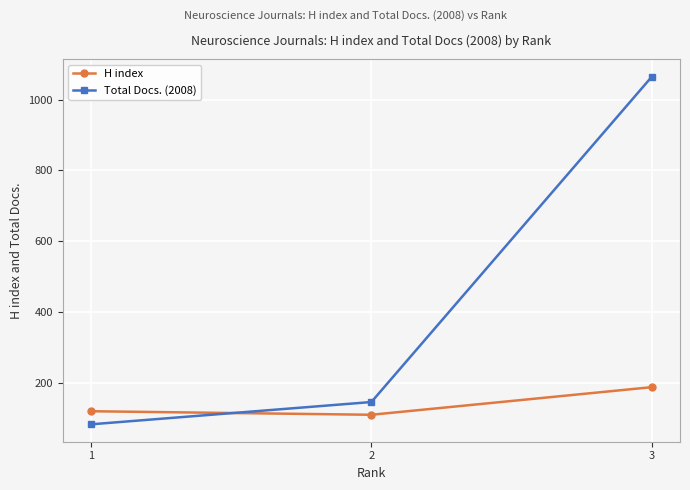

Which series changed the most between 2 and 3?

Total Docs. (2008)